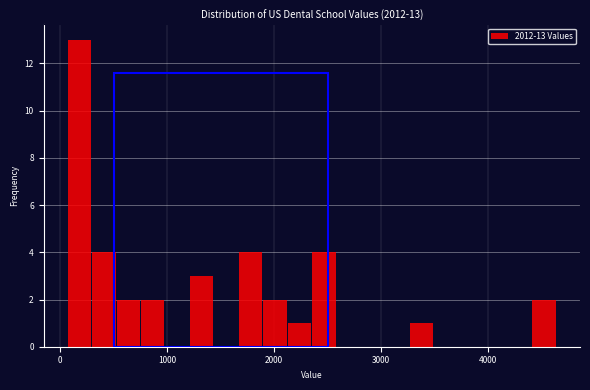

Read against the x-axis, roughly where is the centre of the tallest bar?

200